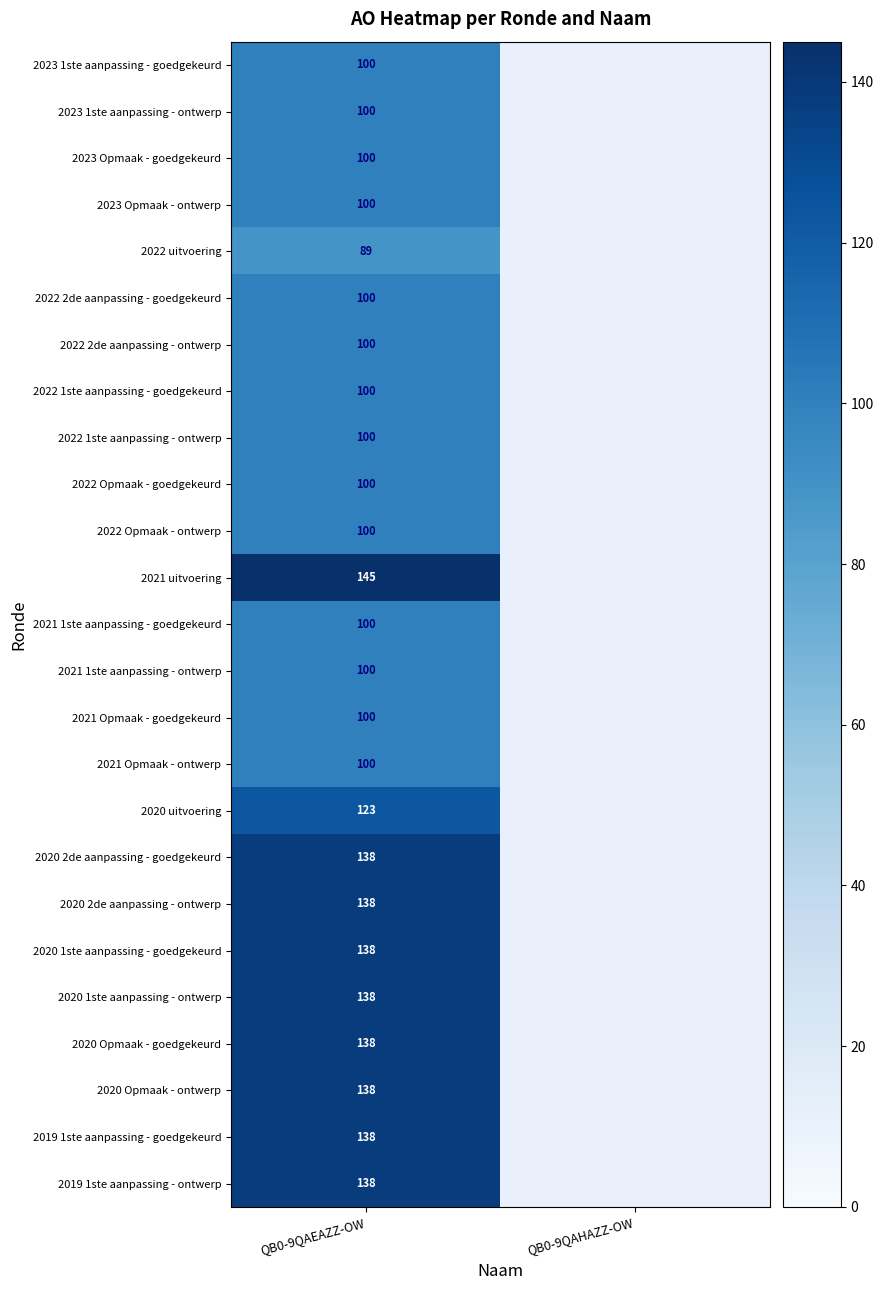

What is the spread (max minus min) of values at QB0-9QAEAZZ-OW?

56